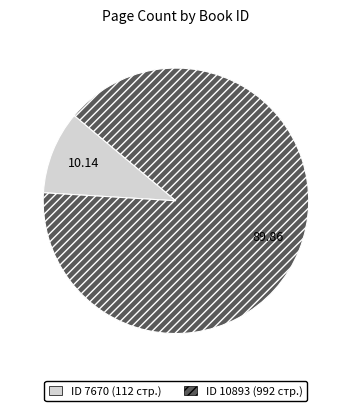

How many segments does this pie chart have?

2